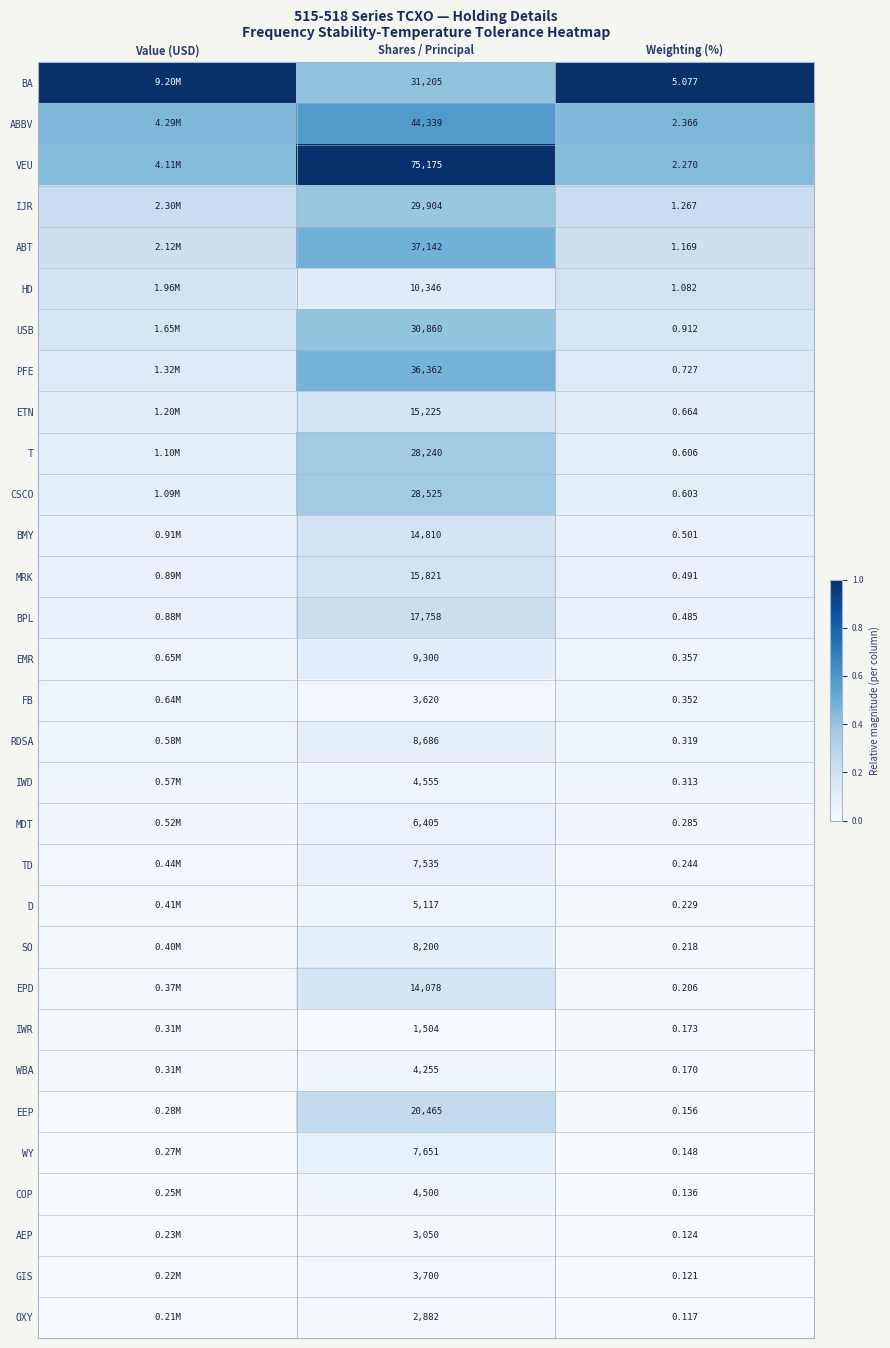

Is the value of PFE at Weighting (%) greater than the value of IWD at Weighting (%)?

Yes